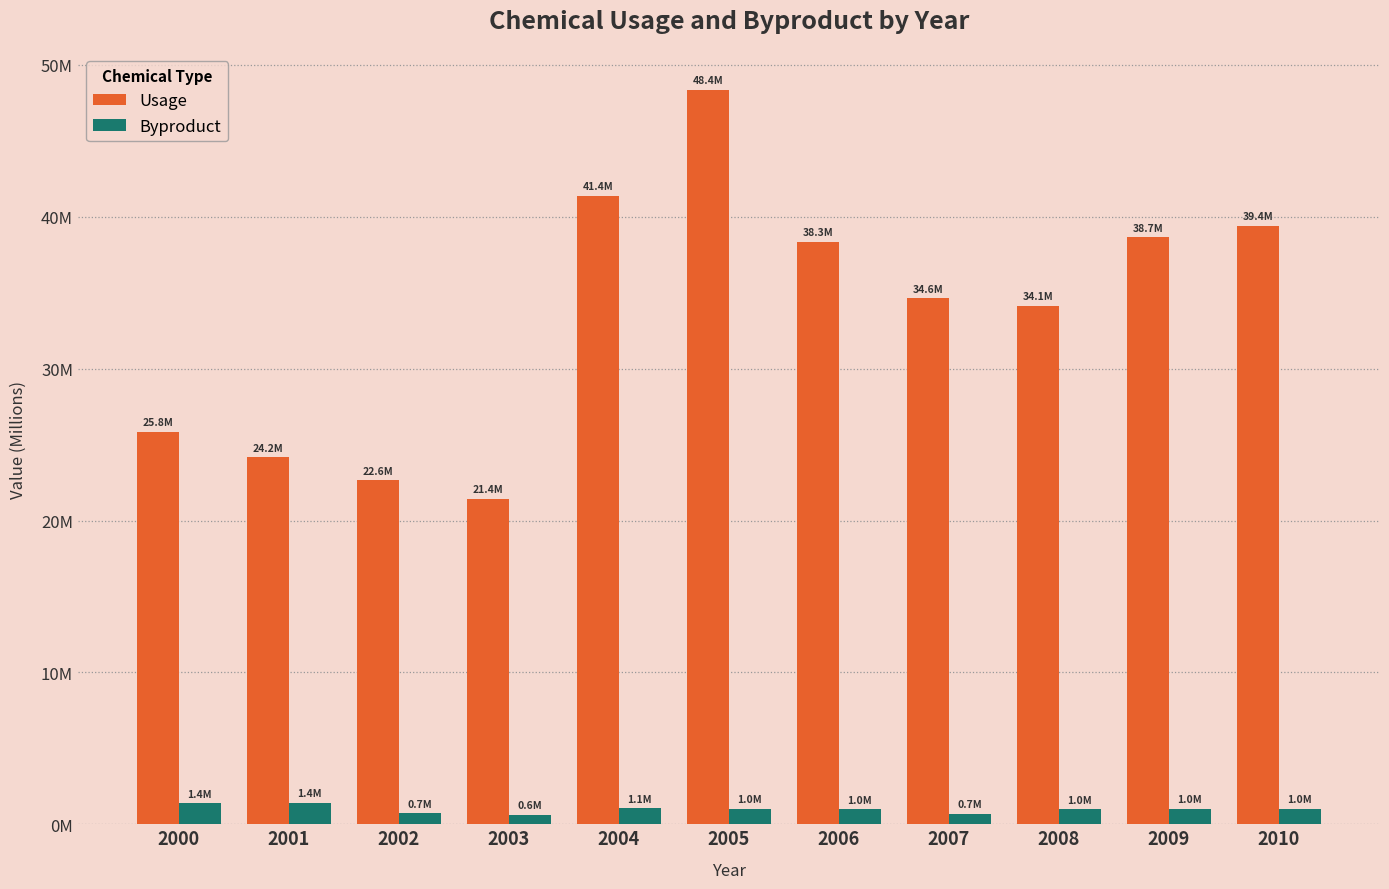

Is the value of Byproduct at 2001 greater than the value of Usage at 2008?

No